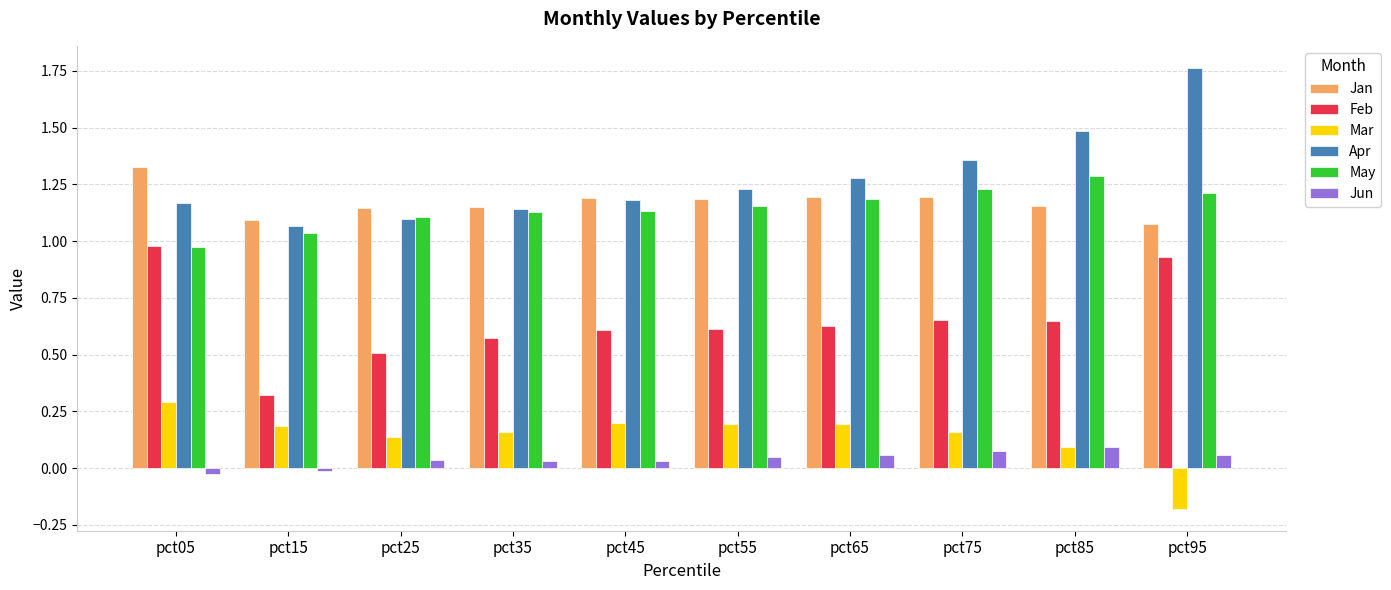

What is the difference between the second highest and minimum values in the May series?

0.3